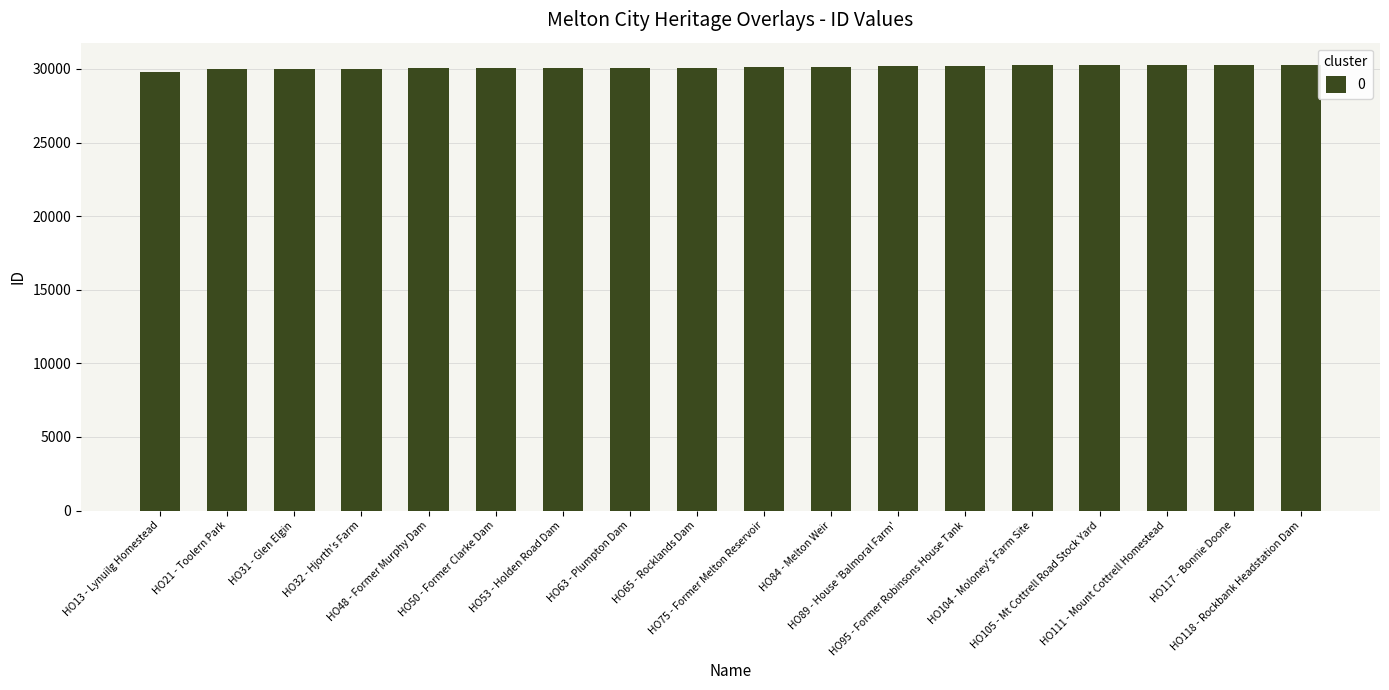

What is the minimum value shown in the chart?

29788